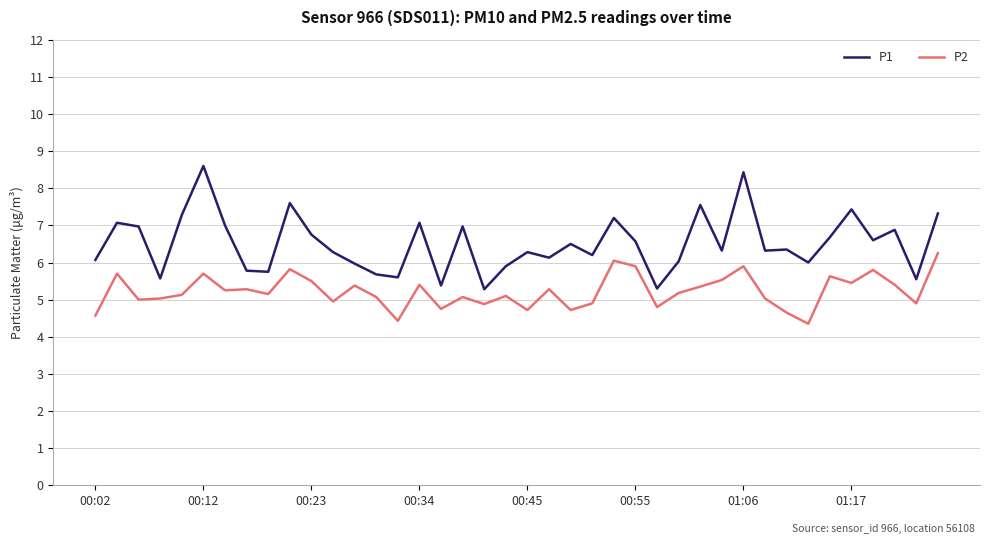

What are all the series names shown in the legend?

P1, P2